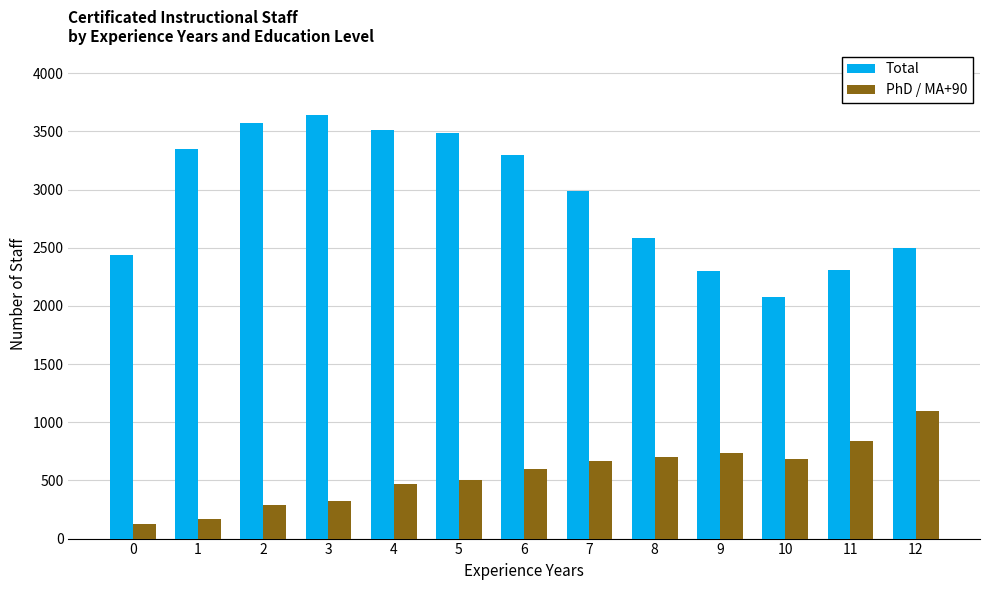

What is the sum of the Total values at 4 and 1?

6853